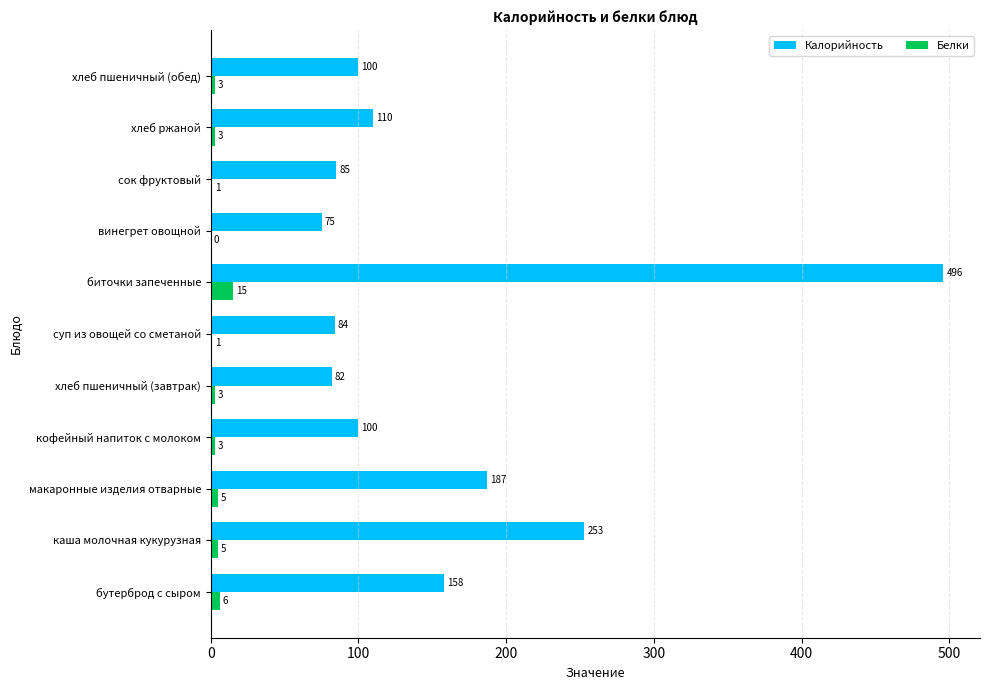

Is it true that Калорийность equals 153 at хлеб ржаной?

False